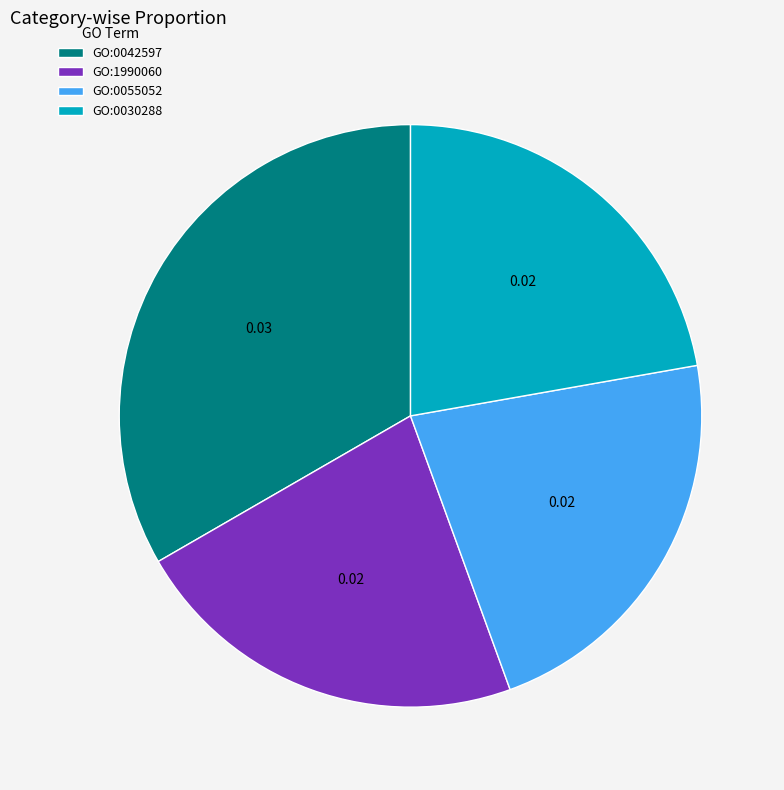

Do GO:0055052 and GO:0030288 together represent more than half of the pie?

No